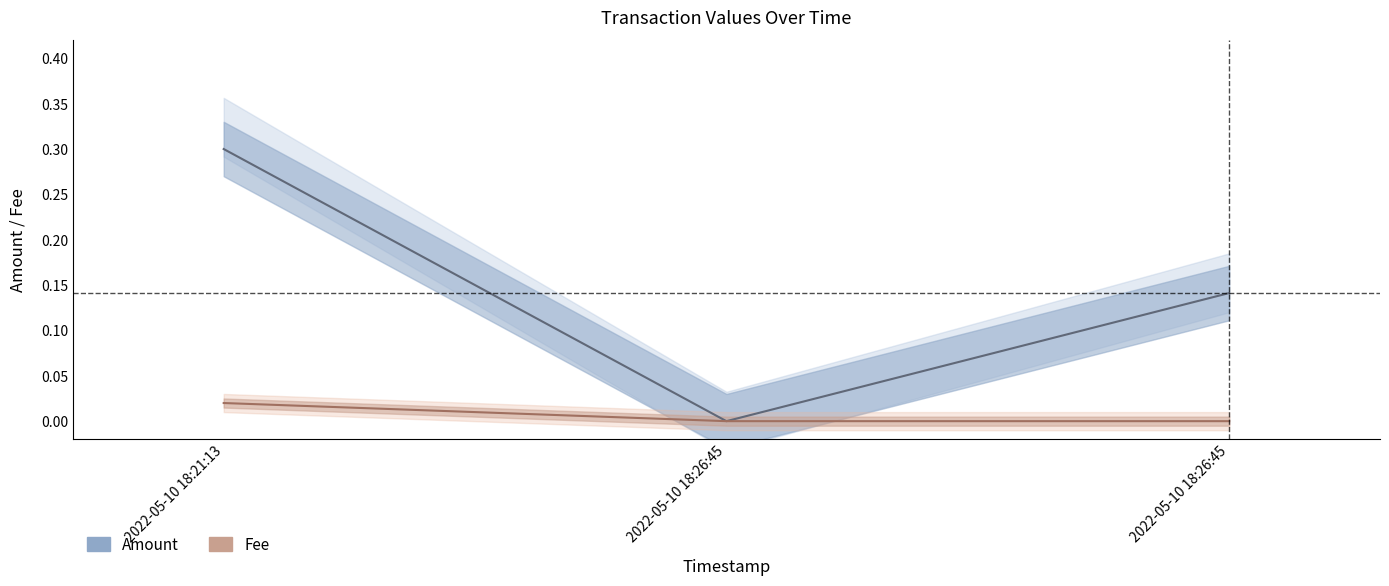

Where is Amount nearest to the value 0?

2022-05-10 18:26:45